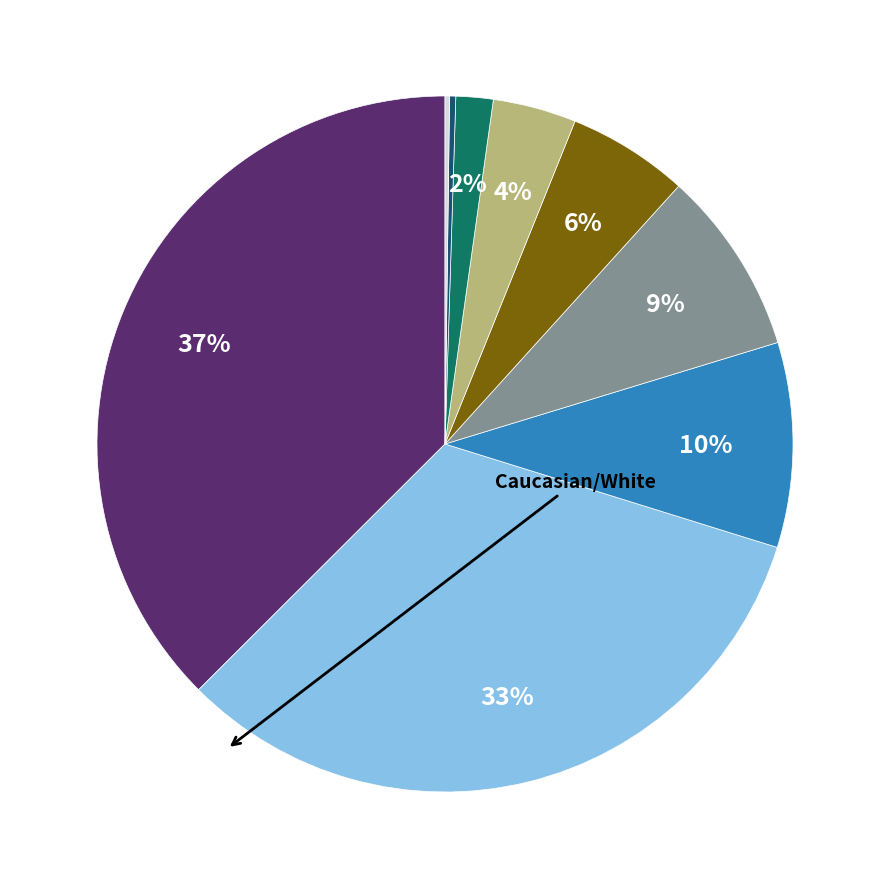

To the nearest percent, what is the average slice percentage?

11%